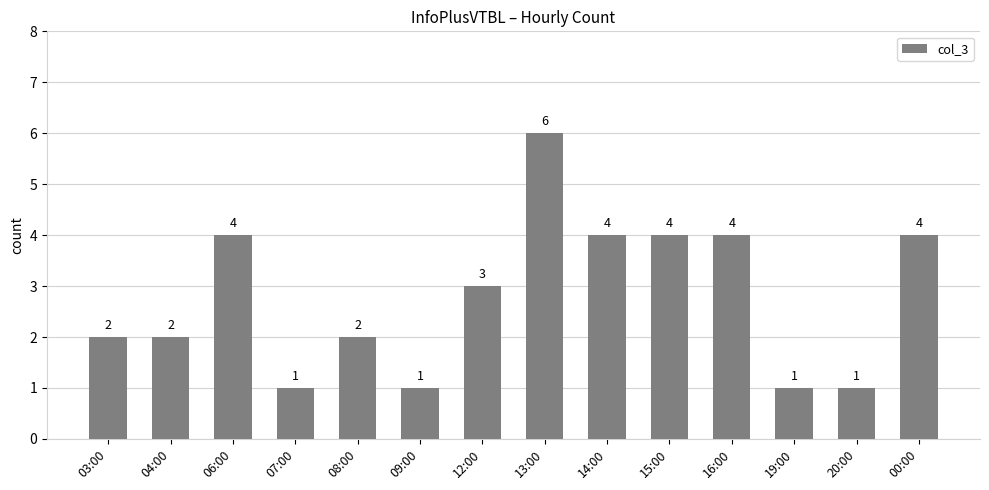

What position from the left is 08:00?

5